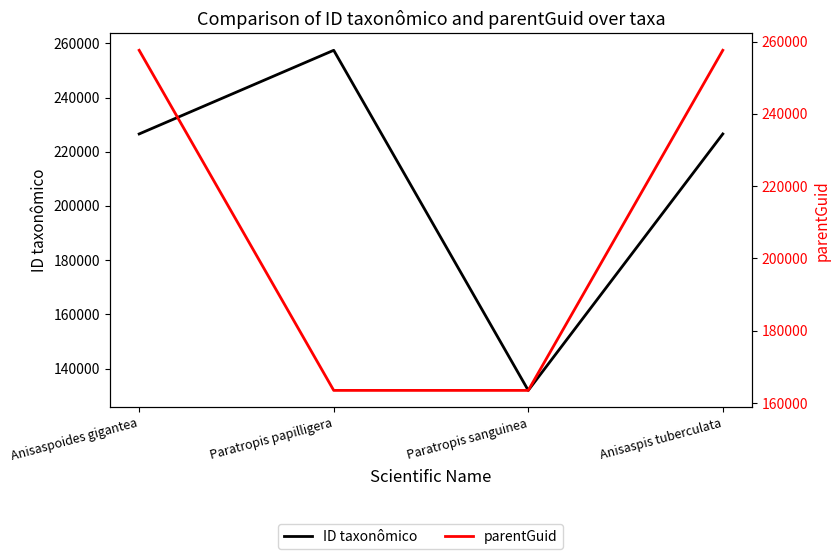

How many values in the ID taxonômico series exceed 226566?

1